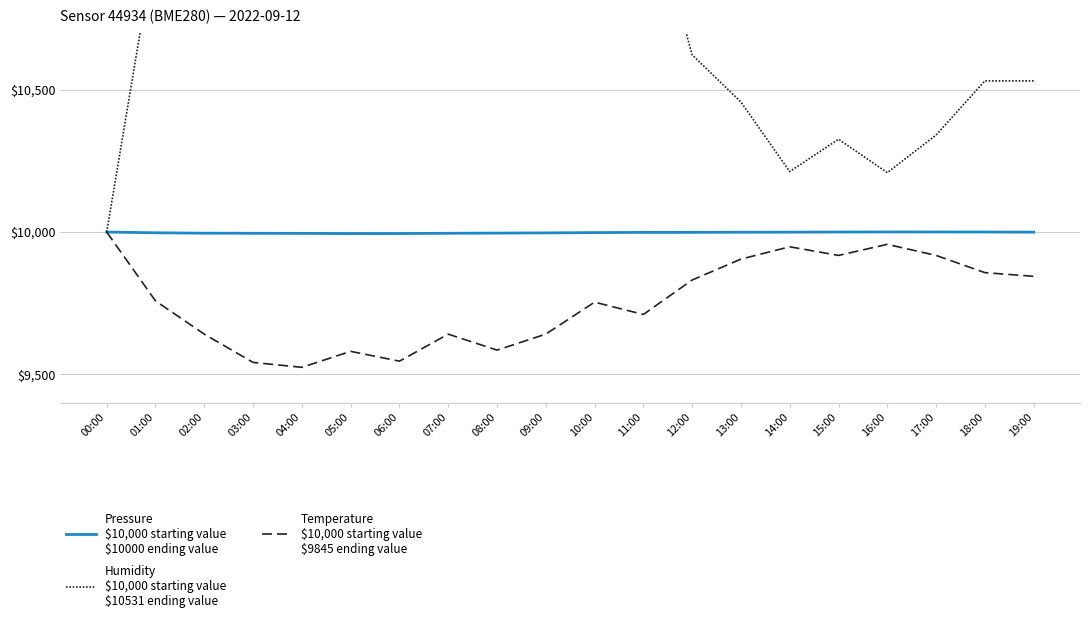

True or false: Humidity
$10,000 starting value
$10531 ending value and Temperature
$10,000 starting value
$9845 ending value cross at least once.

False